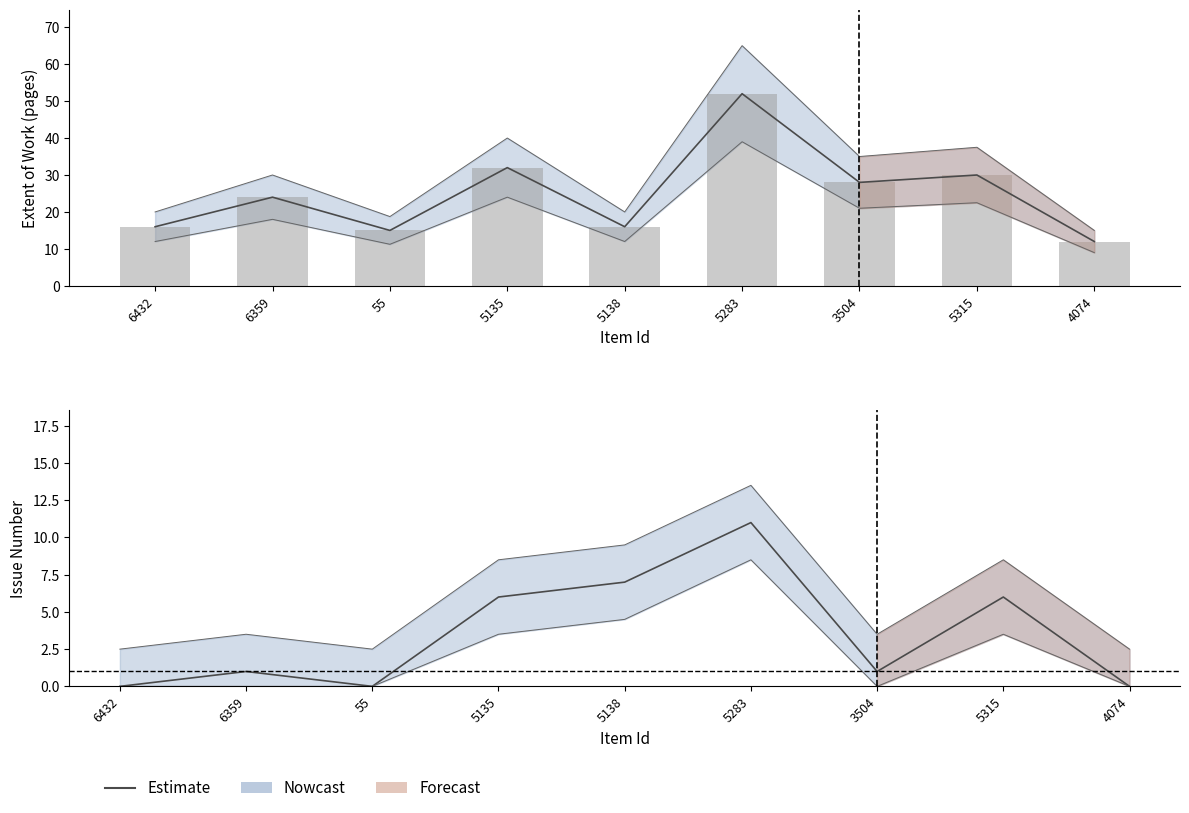

True or false: the data shows -4 at 55.

False